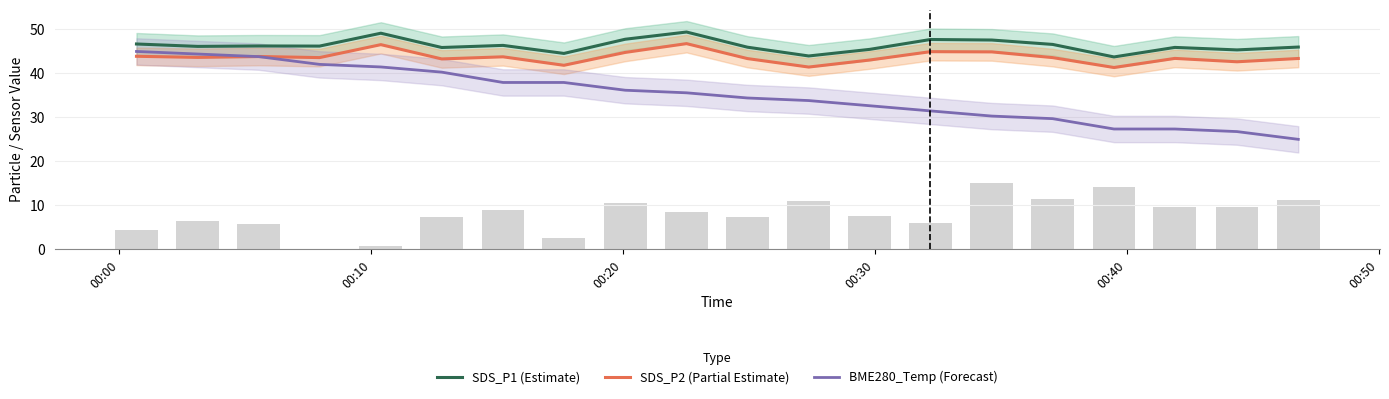

List the series in order of their peak value, lowest first.

BME280_Temp (Forecast), SDS_P2 (Partial Estimate), SDS_P1 (Estimate)